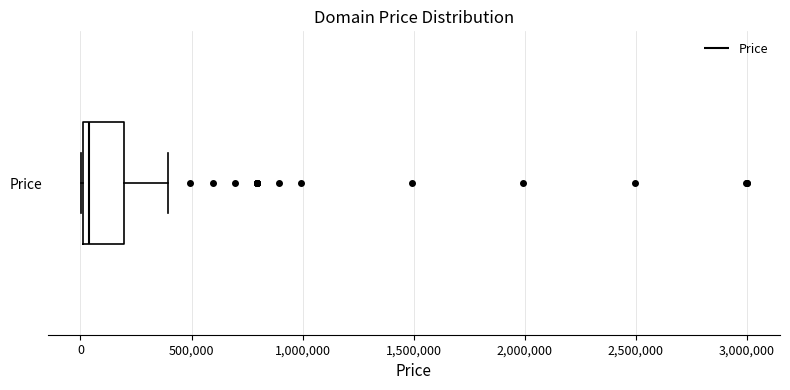

Transcribe this box plot: give where the median line is, the range the box spans, and where the two whiskers end, as read against the x-axis. The values are not printed on the chart, so give them approximately, as read against the axis.

median 50000, box 0 to 200000, whiskers 0 to 400000